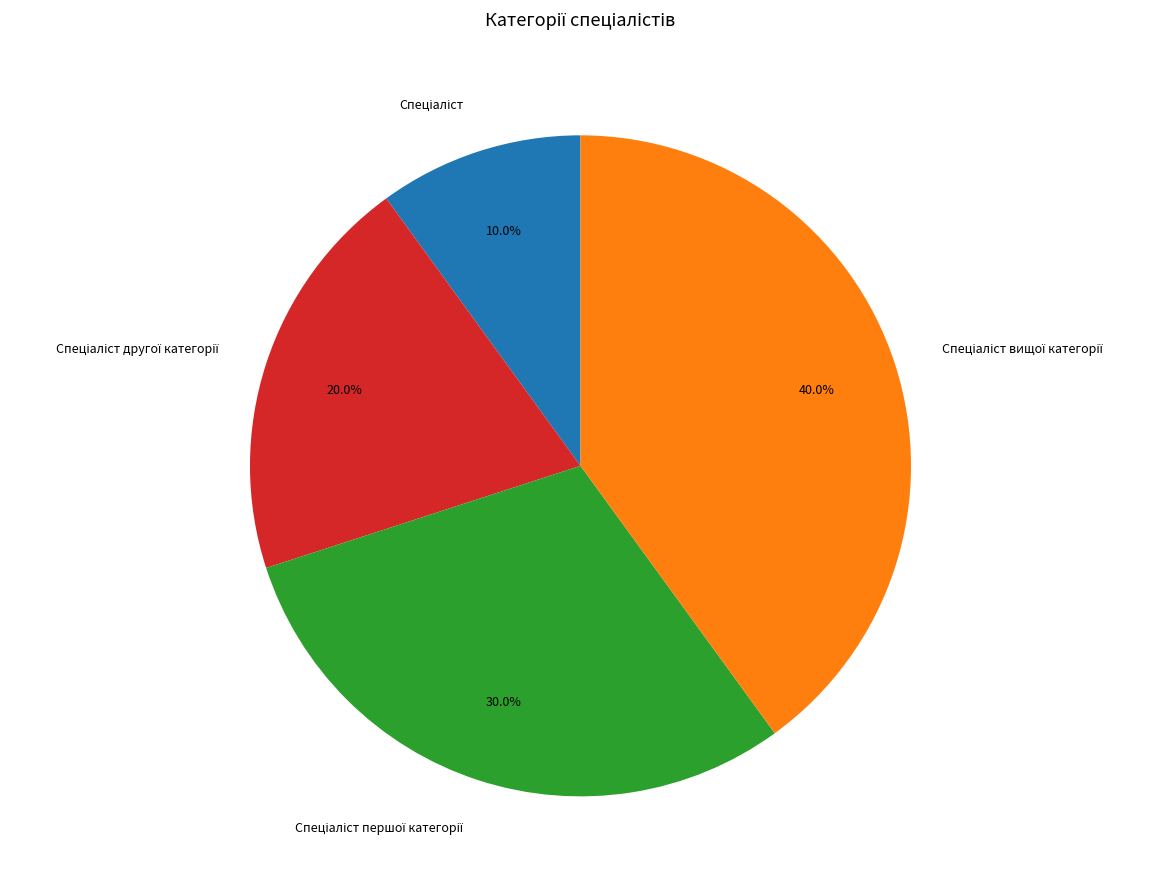

Does any single category account for the majority?

No